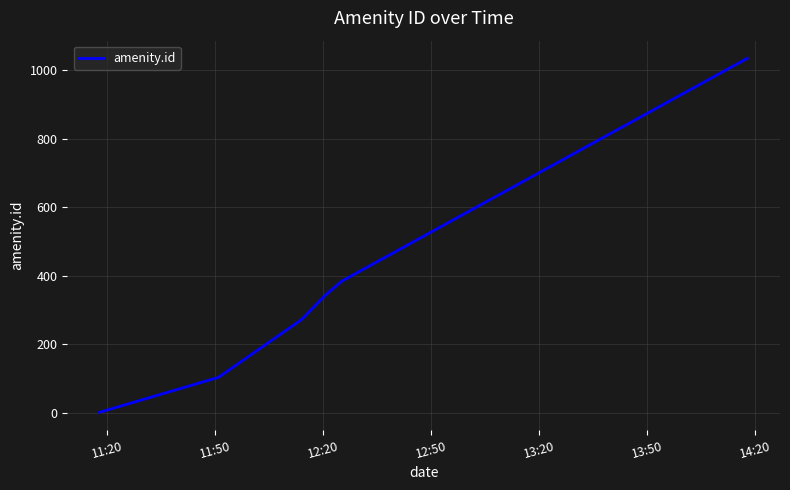

What is the difference between the maximum and minimum values?

1033